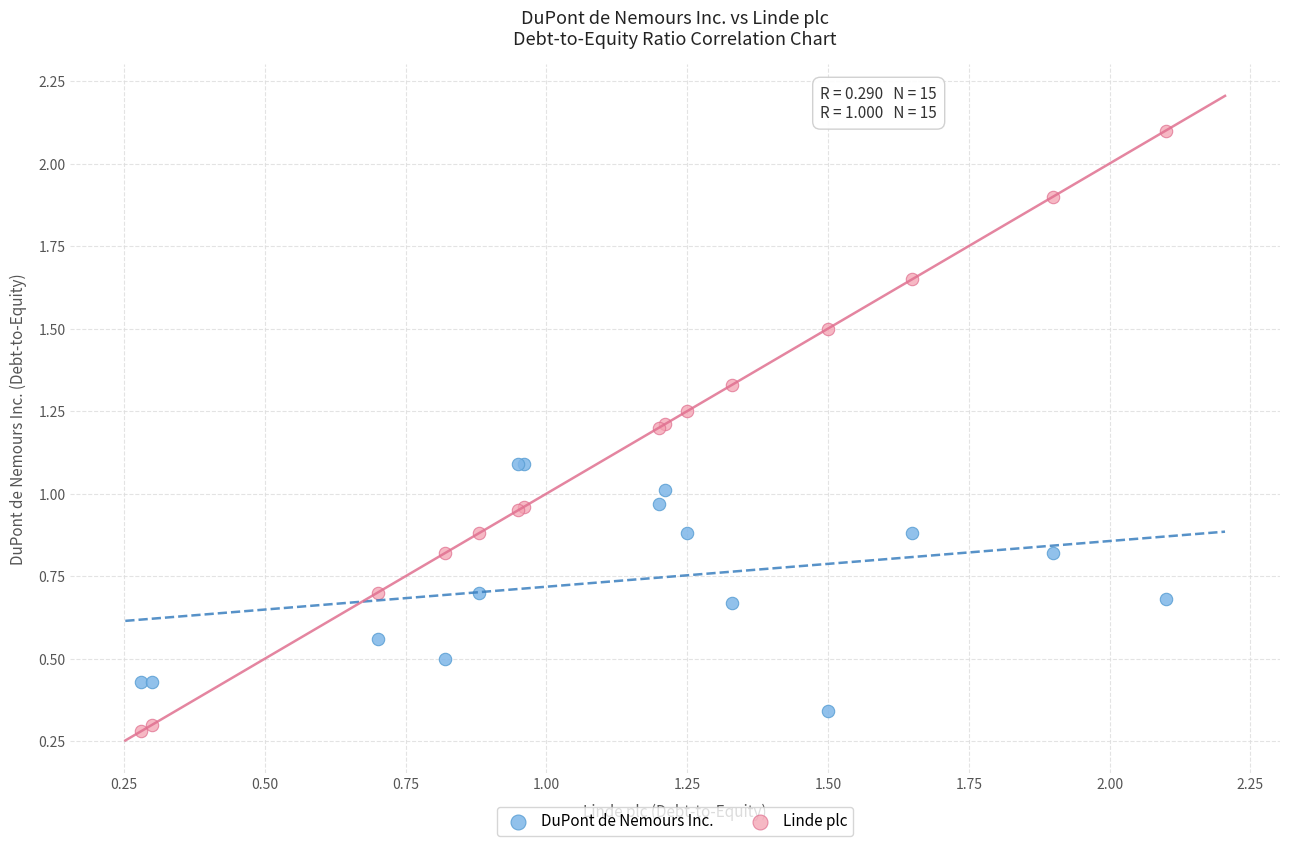

Which series reaches the maximum Y coordinate?

Linde plc